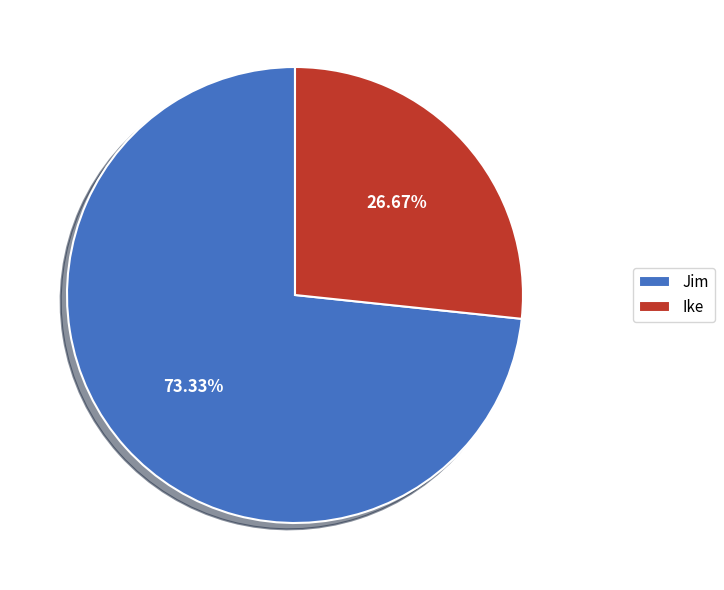

Which slice is the smallest?

Ike